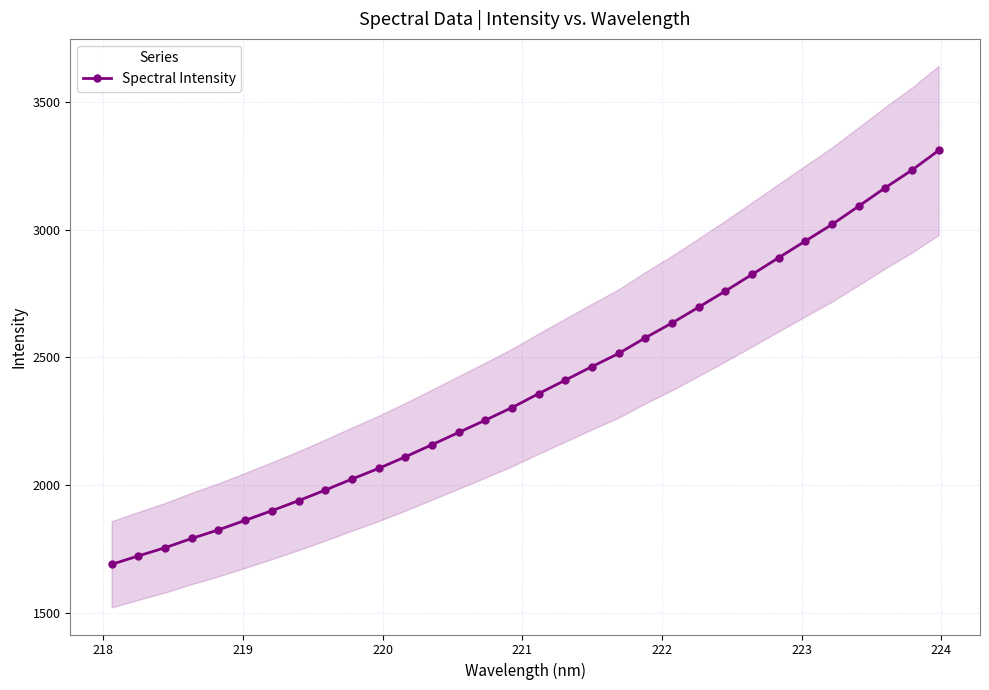

What is the minimum value shown in the chart?

1689.0